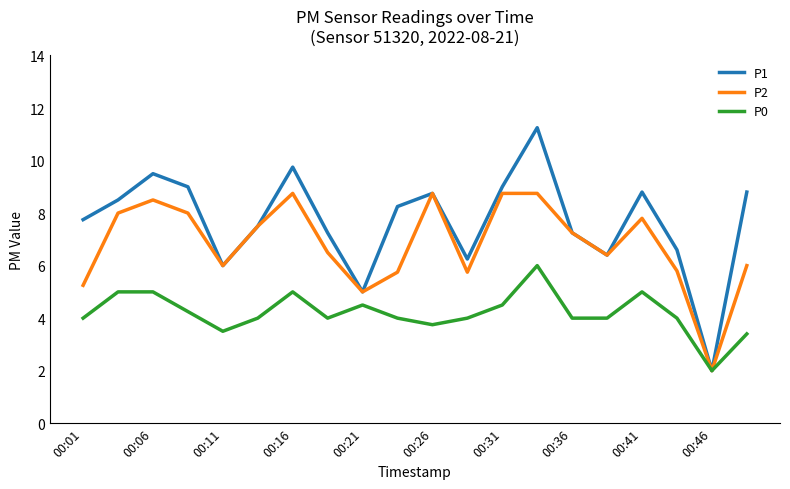

Which series has the widest spread of values?

P1